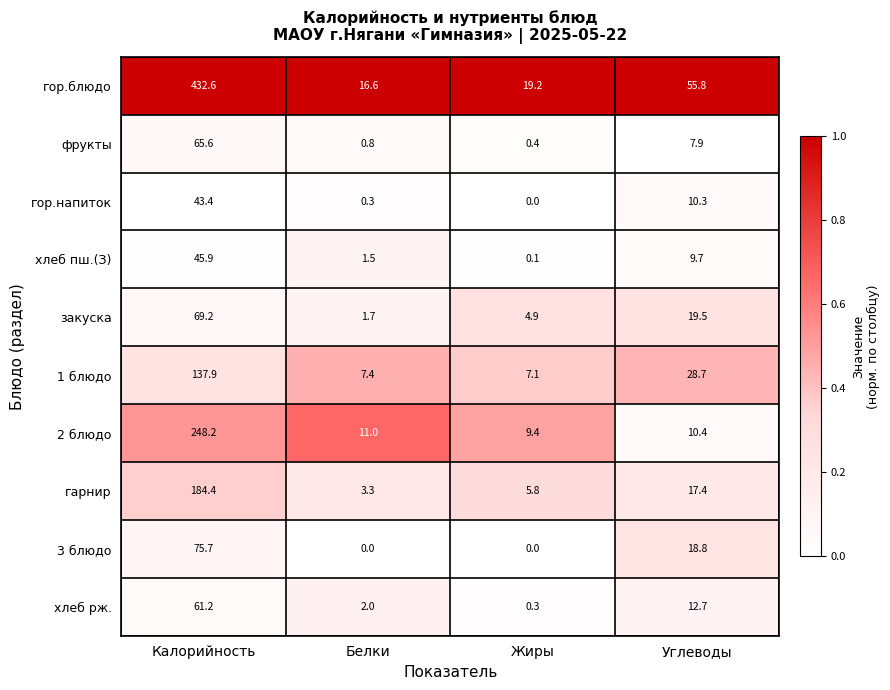

Is it true that хлеб пш.(З) equals 45.9 at Калорийность?

True